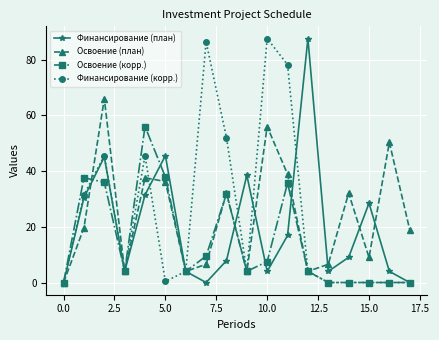

What is the greatest value displayed?

87.6